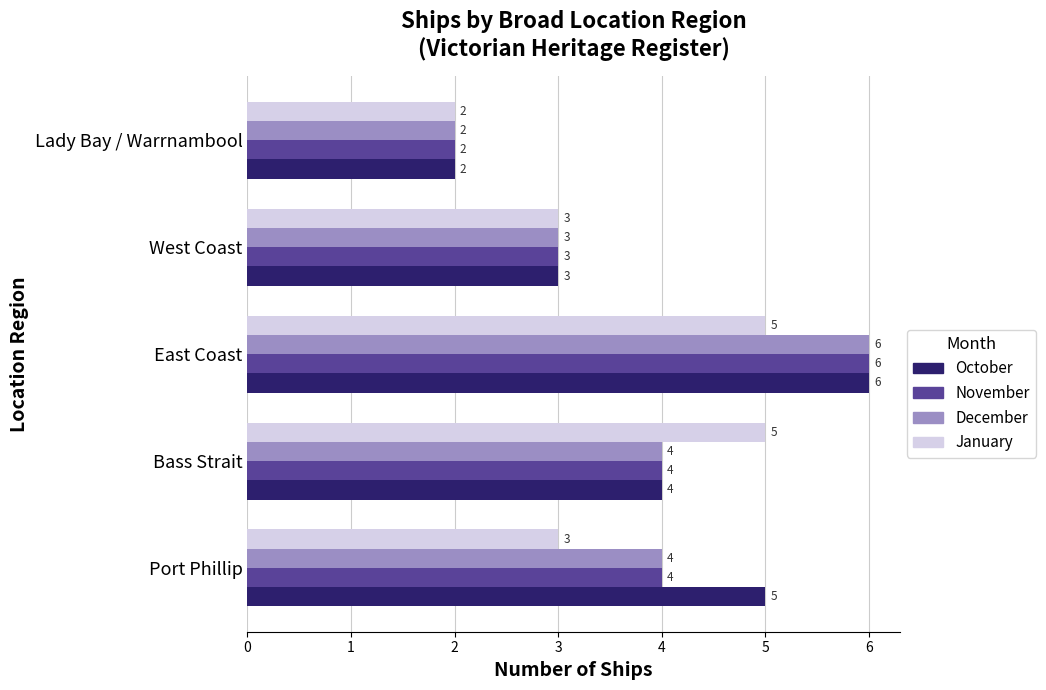

At which category is the sum across all series the highest?

East Coast